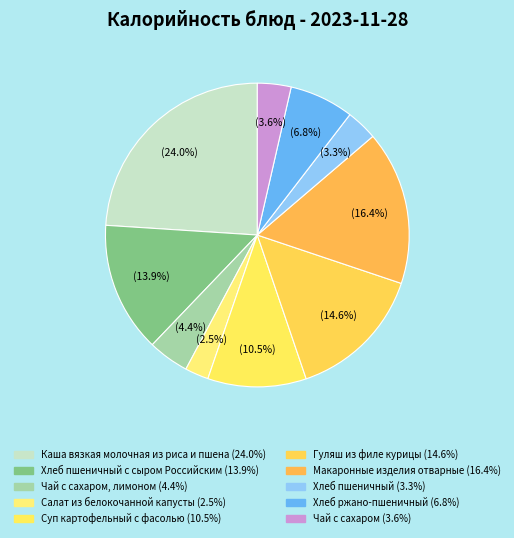

How many slices are in this pie chart?

10